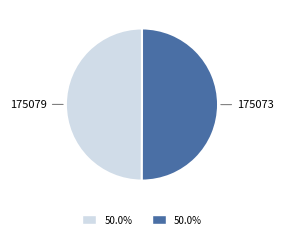

Is the sum of 175079 and 175073 greater than half?

Yes